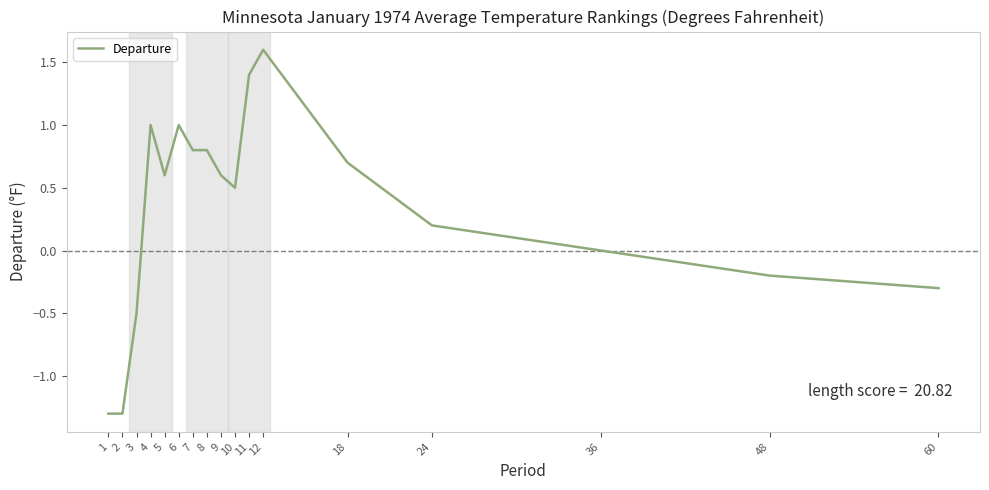

At which label does the data first exceed 0?

4